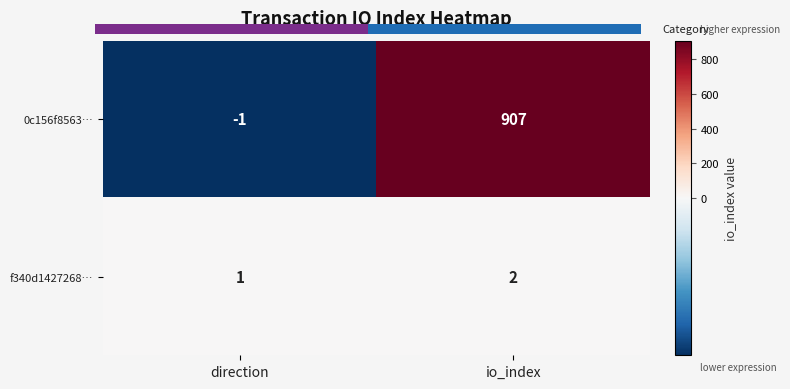

List the labels in order of f340d1427268… value, largest first.

io_index, direction